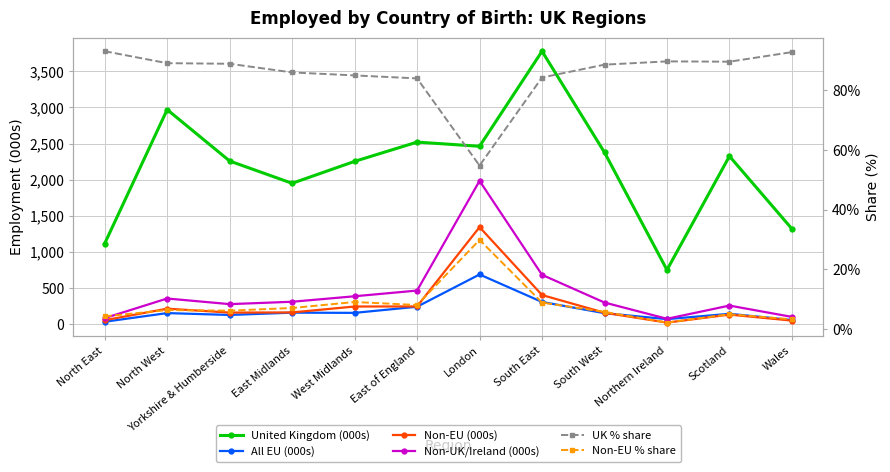

How many values in the All EU (000s) series exceed 151?

5